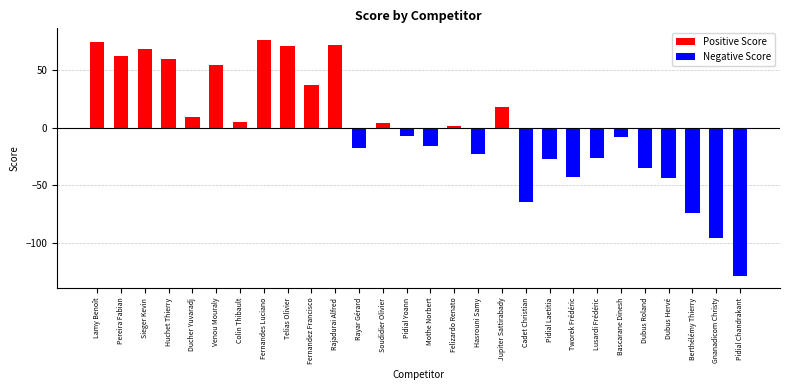

Reading left to right, list all the values displayed in this chart.

Lamy Benoît=74	Pereira Fabian=62	Sieger Kevin=68	Huchet Thierry=60	Ducher Yuvaradj=9	Venou Mouraly=54	Colin Thibault=5	Fernandes Luciano=76	Telias Olivier=71	Fernandez Francisco=37	Rajadurai Alfred=72	Rayar Gérard=-18	Soudidier Olivier=4	Pidial Yoann=-7	Mothe Norbert=-16	Felizardo Renato=1	Hasrouni Samy=-23	Jupiter Sattirabady=18	Cadet Christian=-65	Pidial Laetitia=-27	Tworek Frédéric=-43	Lusardi Frédéric=-26	Bascarane Dinesh=-8	Dubus Roland=-35	Dubus Hervé=-44	Berthélémy Thierry=-74	Gnanadicom Christy=-96	Pidial Chandrakant=-129